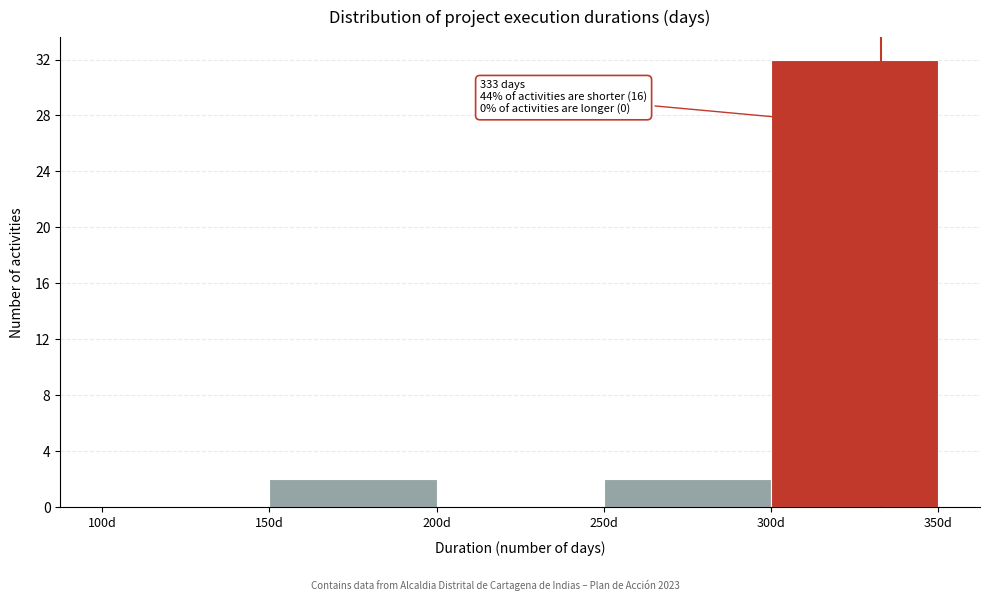

Which range on the x-axis has the tallest bar?

300 to 350